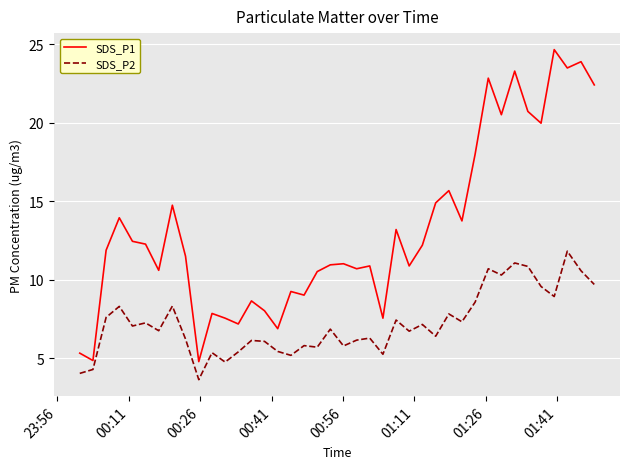

What is the average value of the SDS_P1 series?

13.2